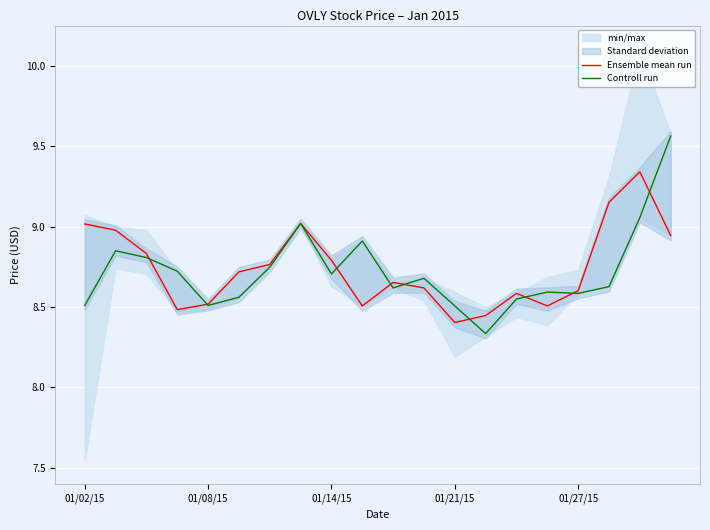

True or false: Ensemble mean run has a value of 14.9 at 01/21/15.

False